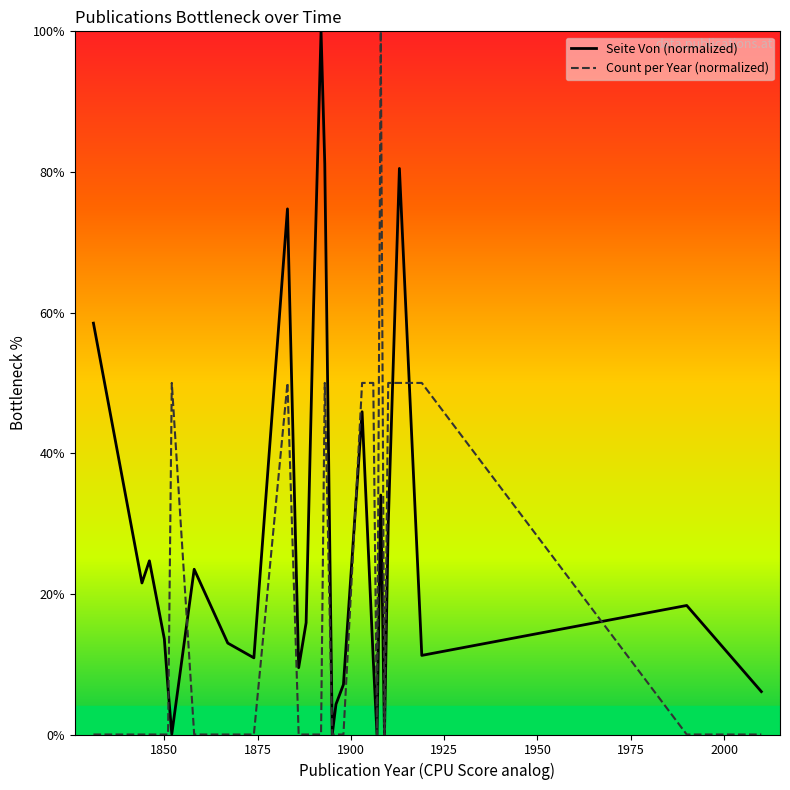

Which series has the largest total across all categories?

Seite Von (normalized)